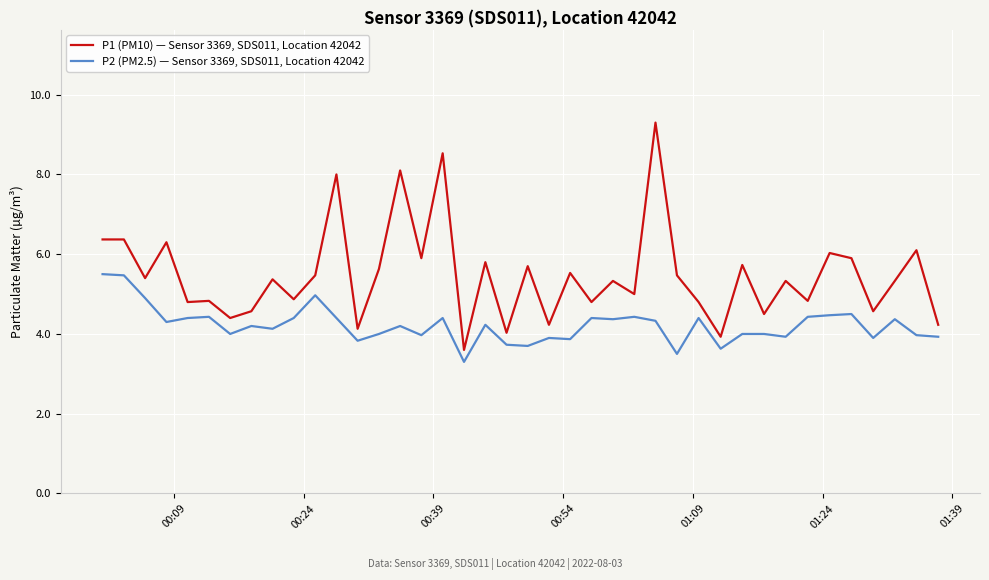

True or false: P2 (PM2.5) — Sensor 3369, SDS011, Location 42042 and P1 (PM10) — Sensor 3369, SDS011, Location 42042 intersect in this chart.

False